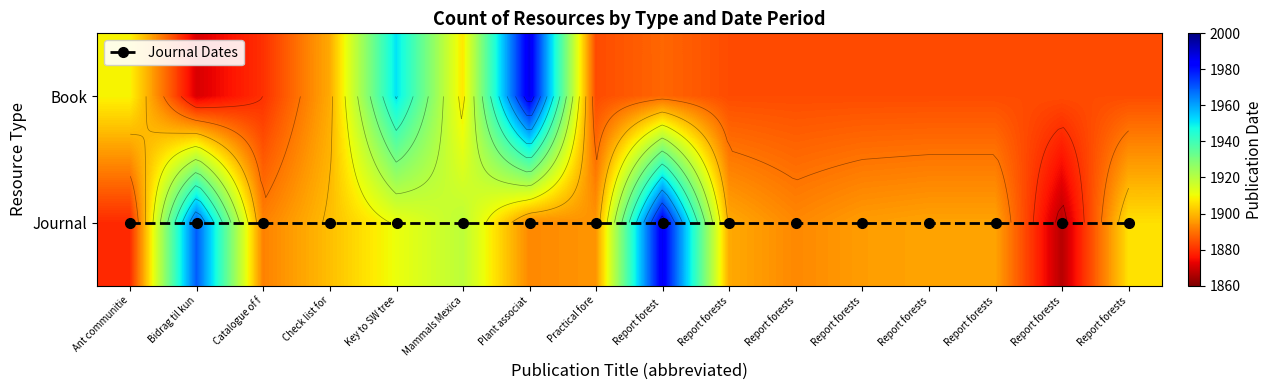

True or false: Journal has a value of 1911 at Key to SW tree.

True